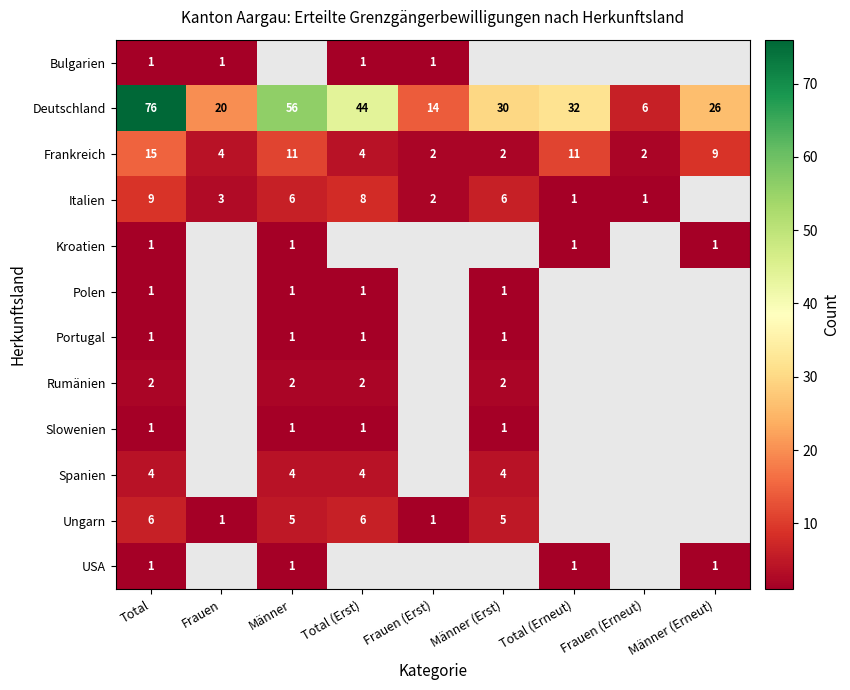

At which category does the chart reach its minimum across all series?

Männer